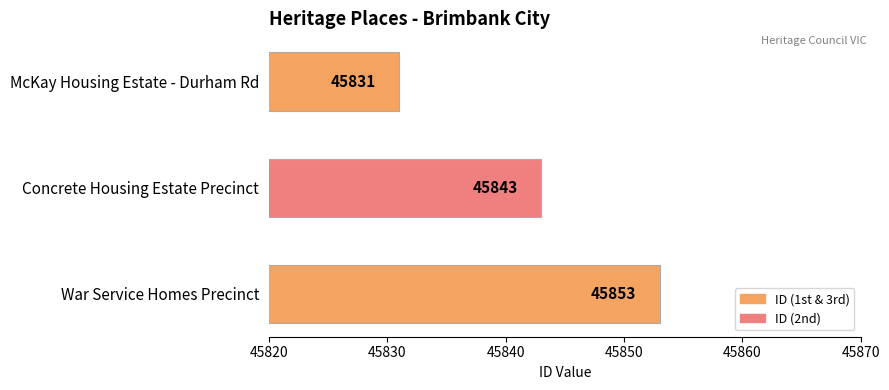

The chart shows a value of 45843 at Concrete Housing Estate Precinct. True or false?

True